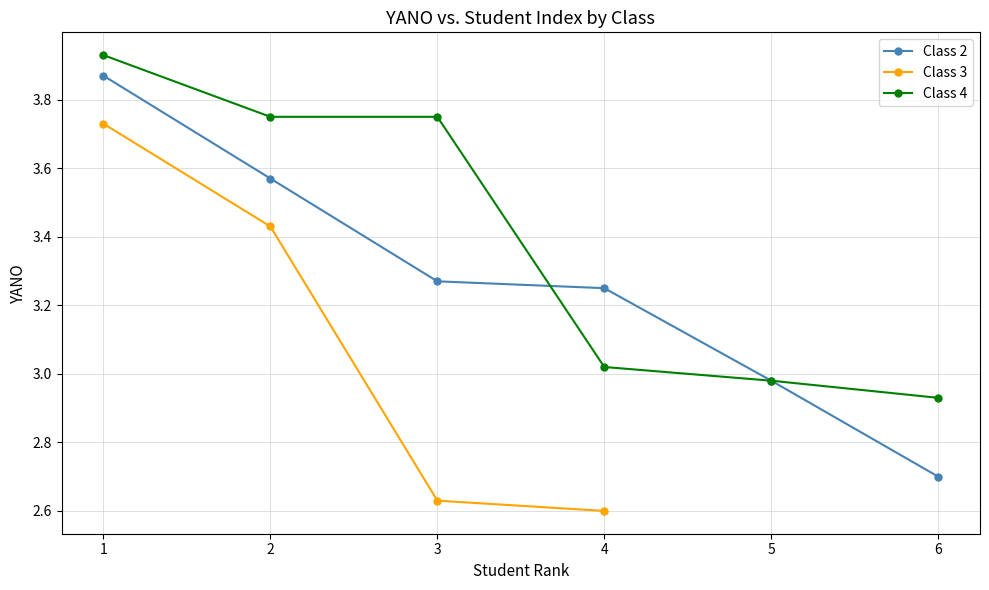

At which category does cluster nearest ratios reach its first local valley?

4